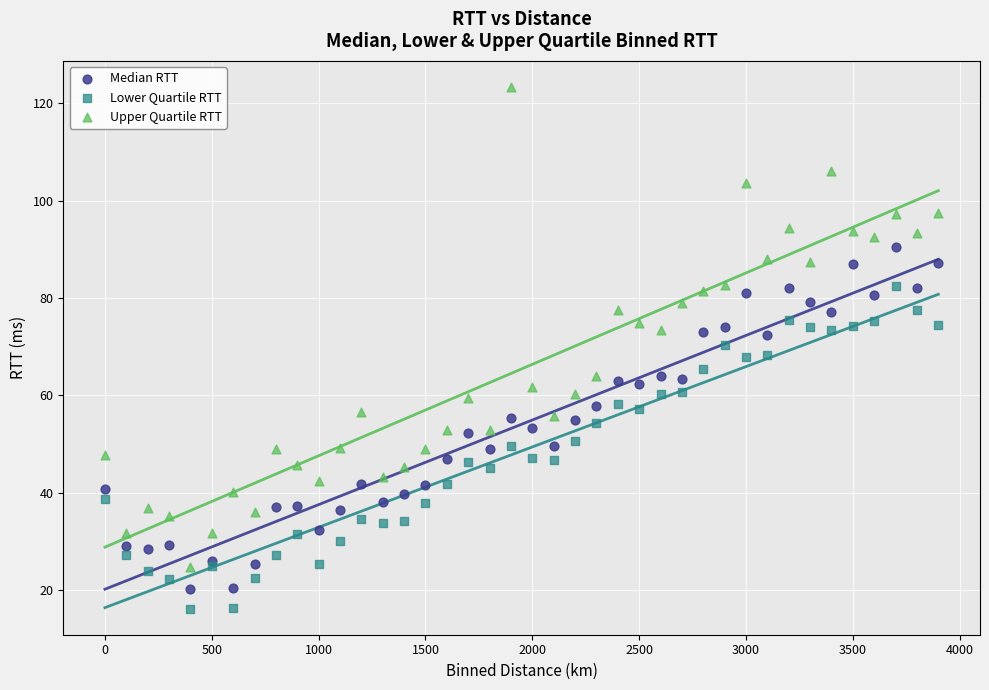

Which series reaches the maximum Y coordinate?

Upper Quartile RTT